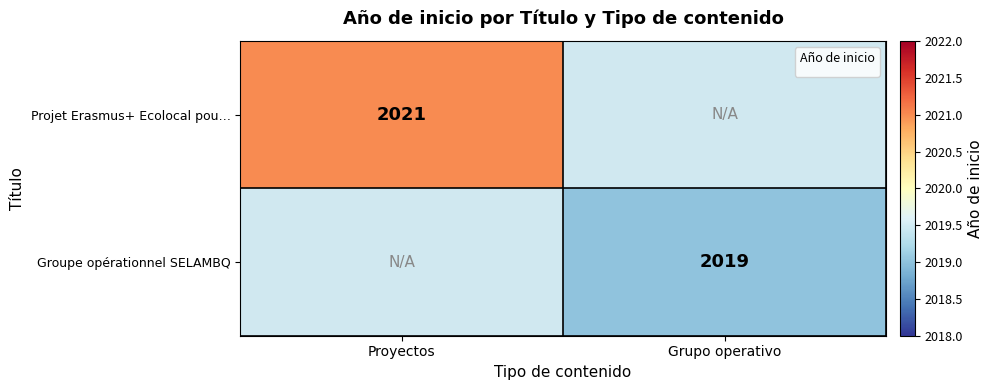

Which category has the lowest value across all series?

Grupo operativo